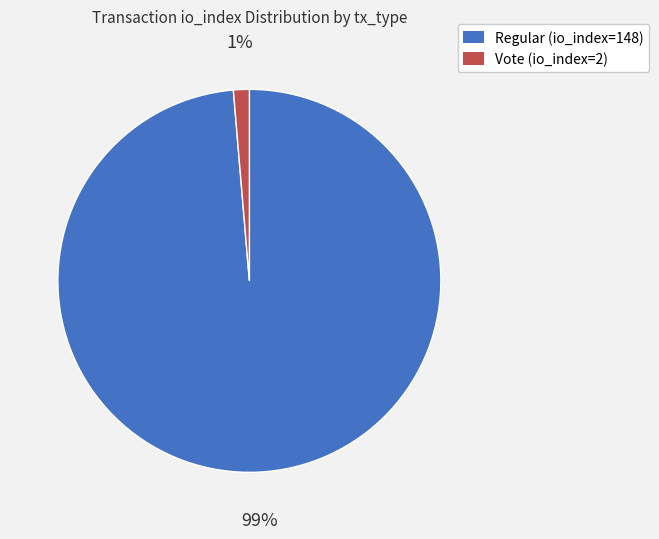

Which category has the smallest portion of the pie?

Vote (io_index=2)